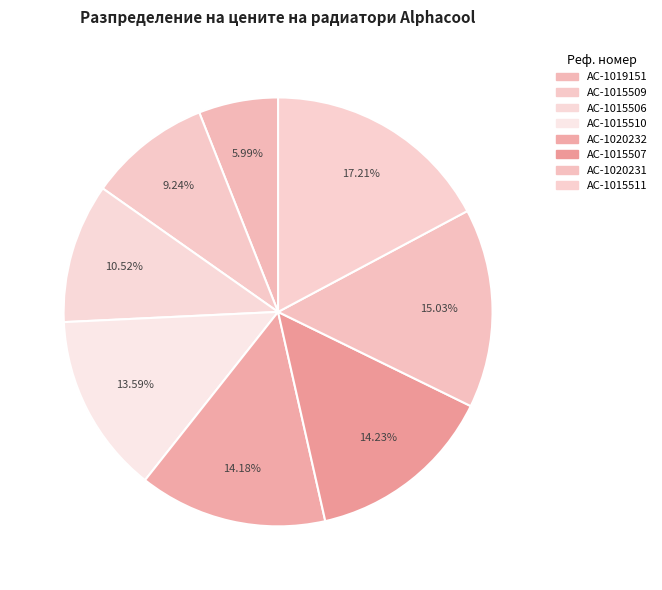

To the nearest percent, what portion does AC-1015507 represent?

14%